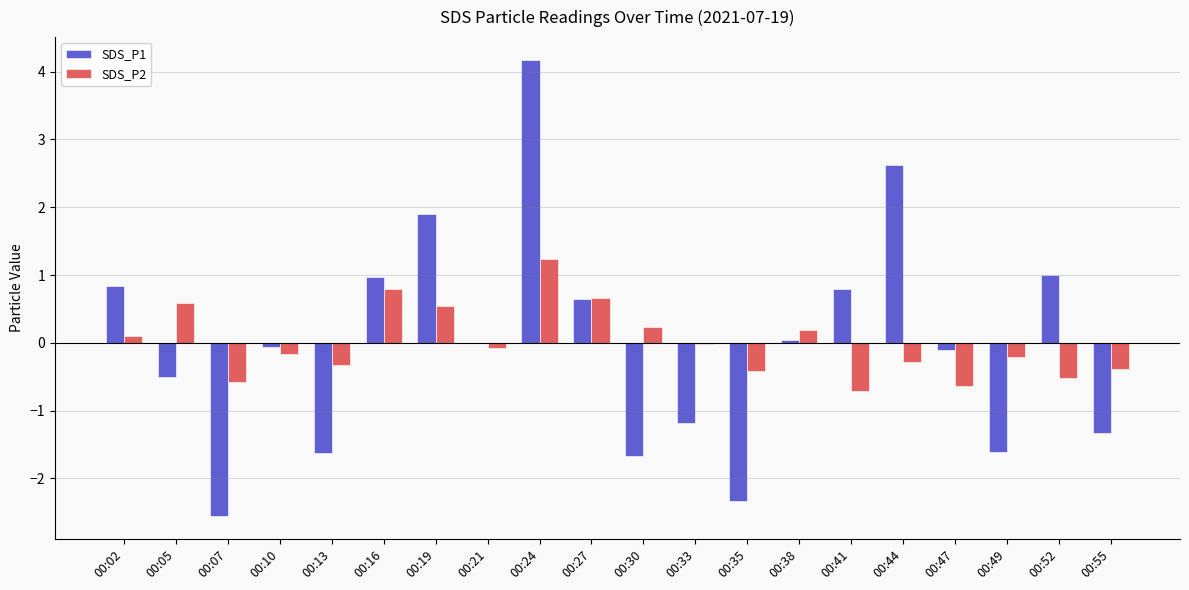

What are all the series names shown in the legend?

SDS_P1, SDS_P2